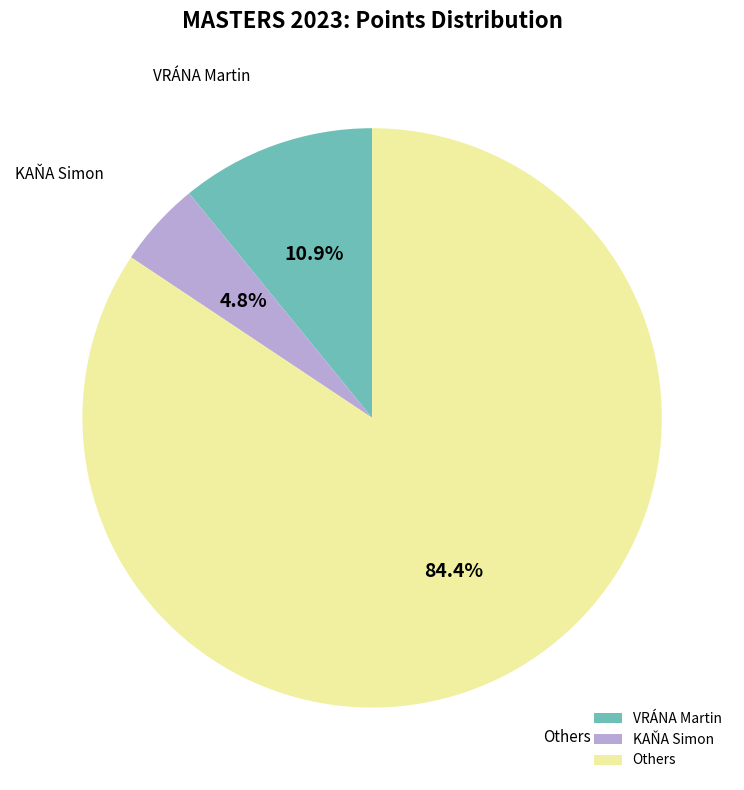

Combined, do KAŇA Simon and Others account for over 50%?

Yes